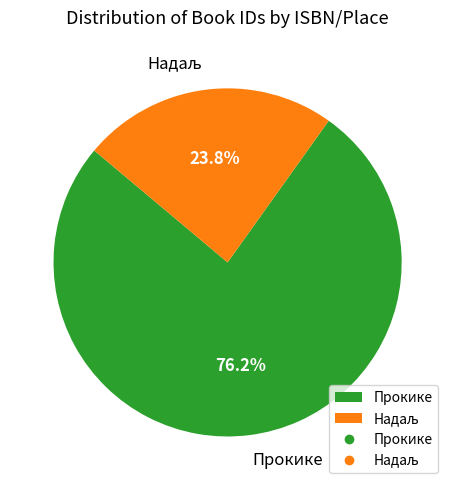

What percentage is the Прокике slice, to the nearest percent?

76%